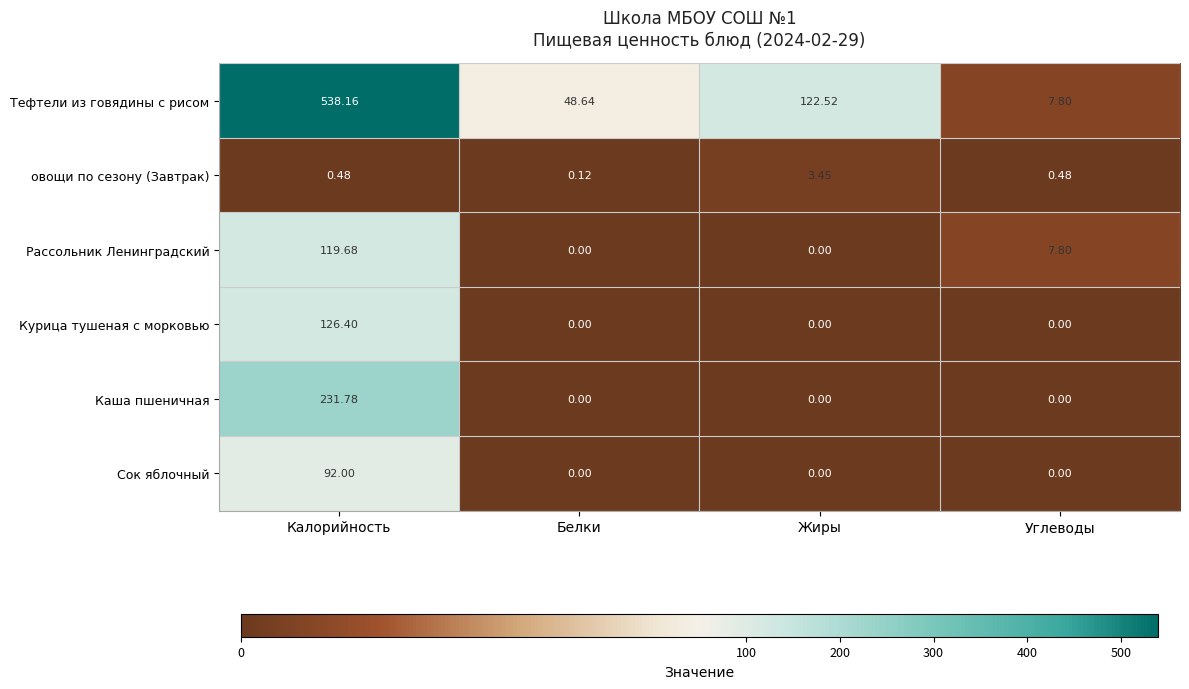

Where does the Тефтели из говядины с рисом series first go above 122?

Калорийность